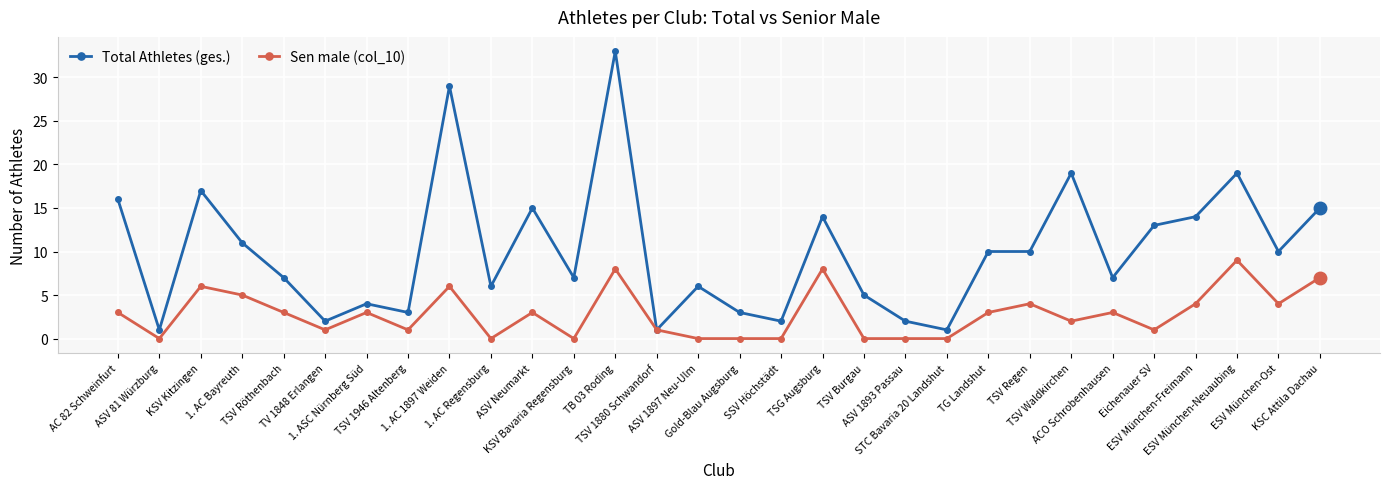

Which series has the widest spread of values?

Total Athletes (ges.)